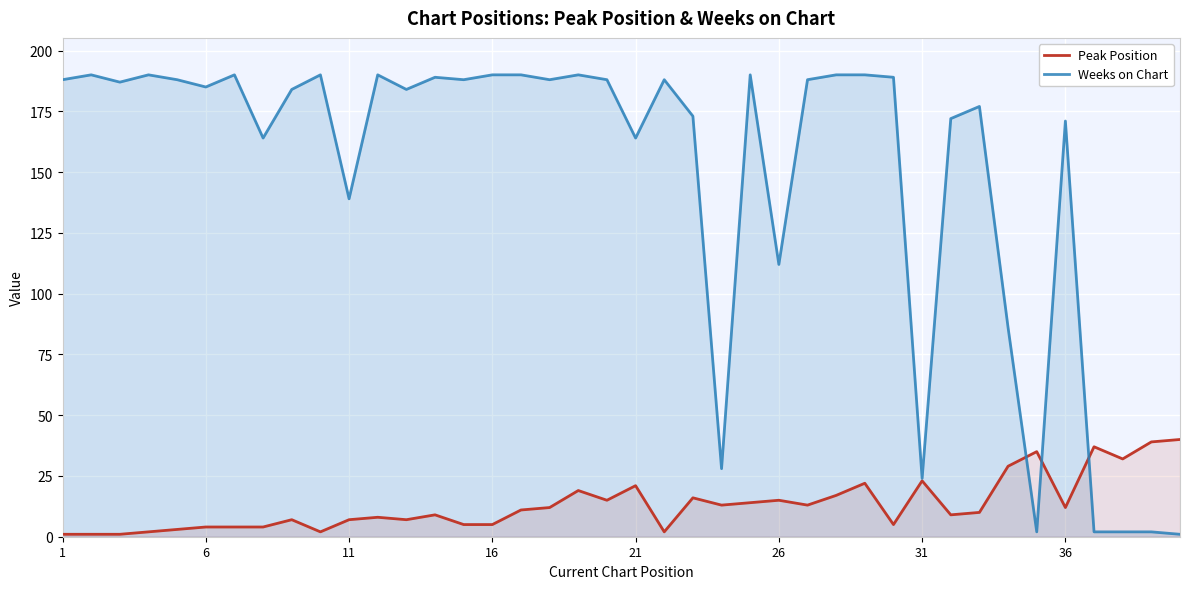

How many times do Peak Position and Weeks on Chart cross each other?

3